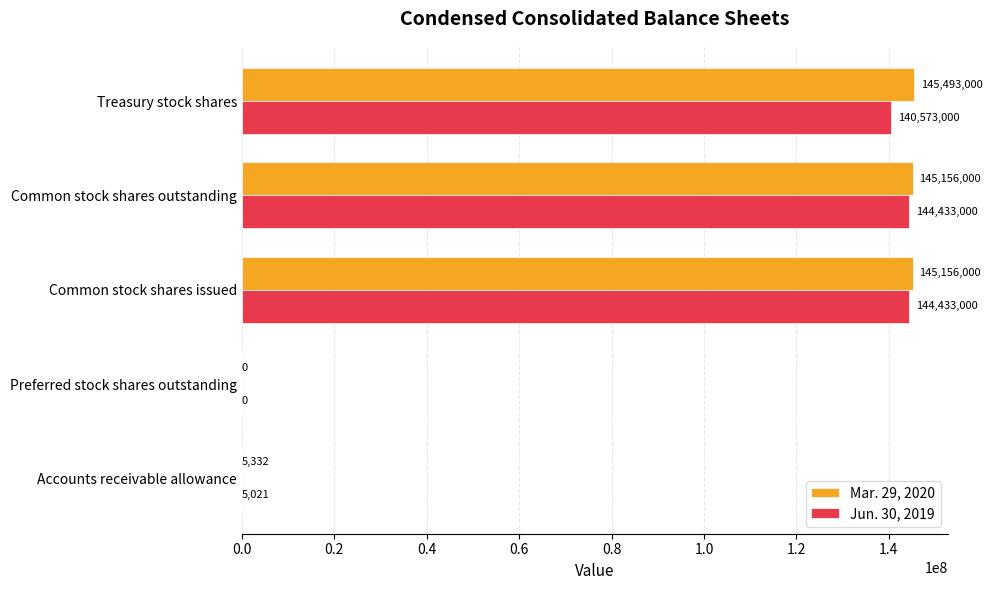

Which series changed the most between Accounts receivable allowance and Preferred stock shares outstanding?

Mar. 29, 2020